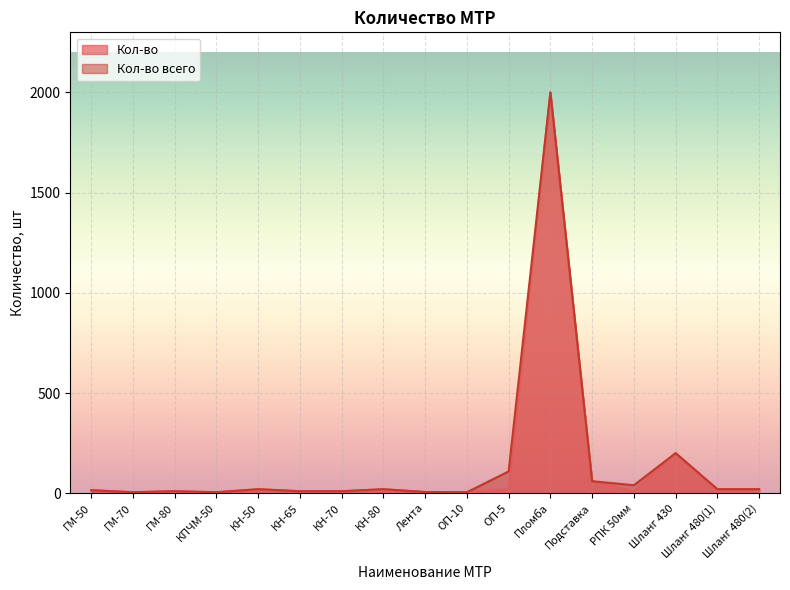

True or false: Кол-во has more than 0 interior local peaks.

True